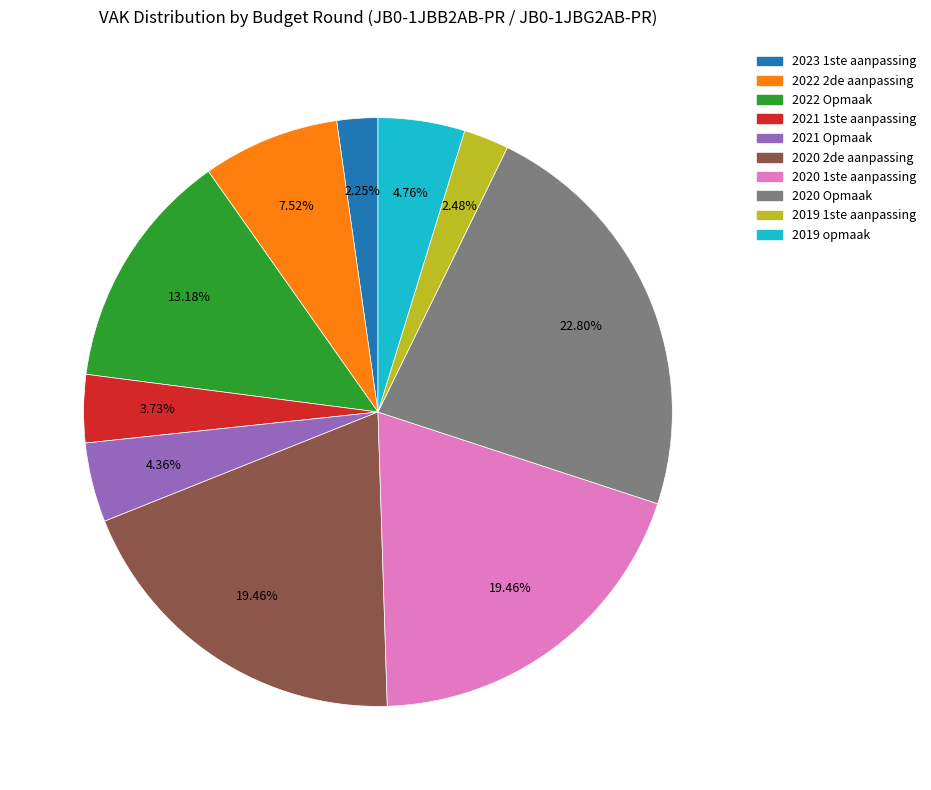

What is the largest slice in the pie chart?

2020 Opmaak